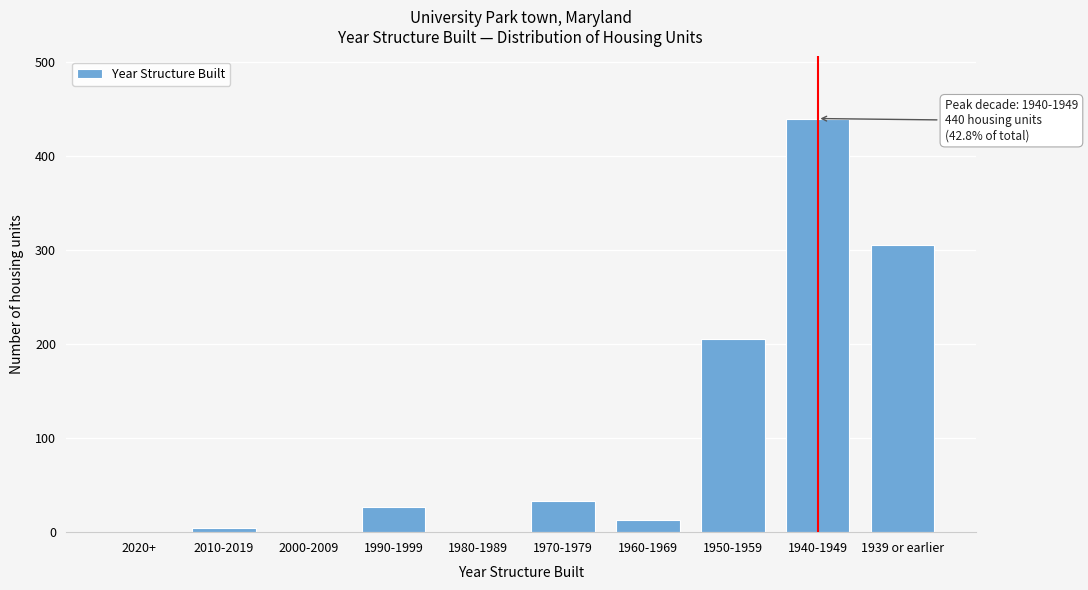

Reading left to right, what are all the values shown in this chart?

2020+=0	2010-2019=4	2000-2009=0	1990-1999=27	1980-1989=0	1970-1979=33	1960-1969=13	1950-1959=206	1940-1949=440	1939 or earlier=305